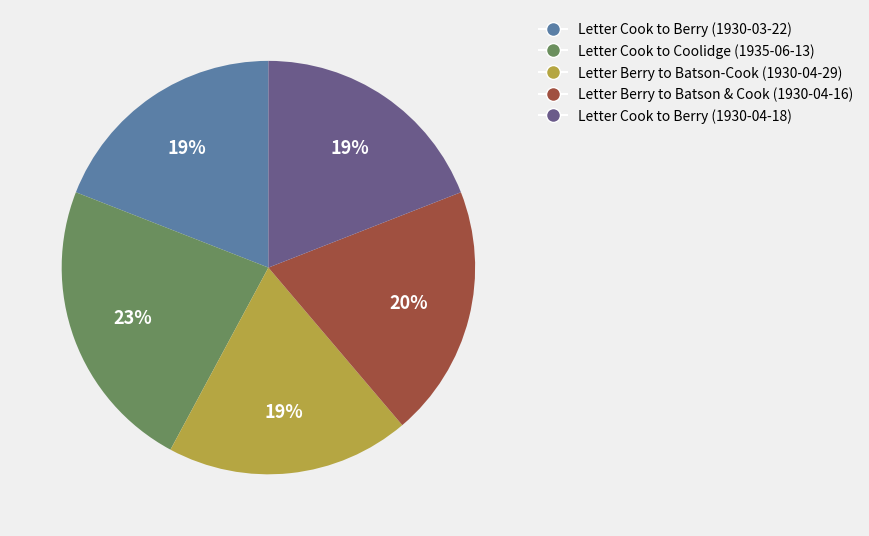

To the nearest percent, what is the difference between the largest and smallest slice percentages?

4%